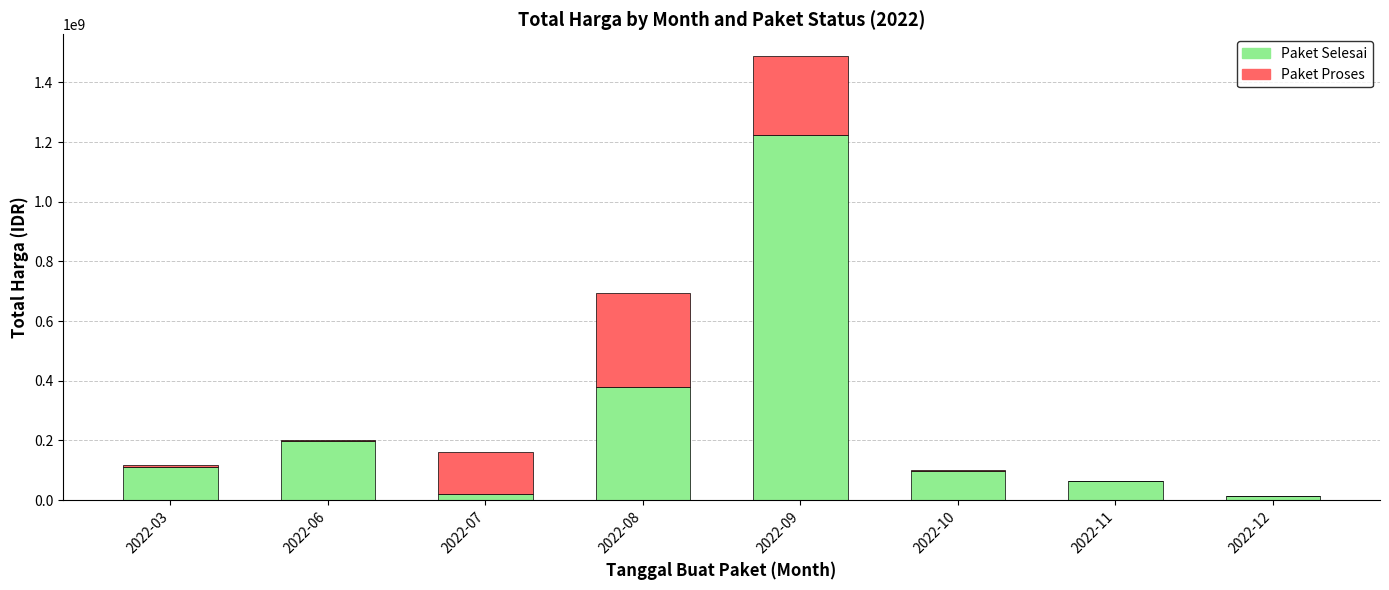

What is the highest value of the Paket Selesai series?

1224682000